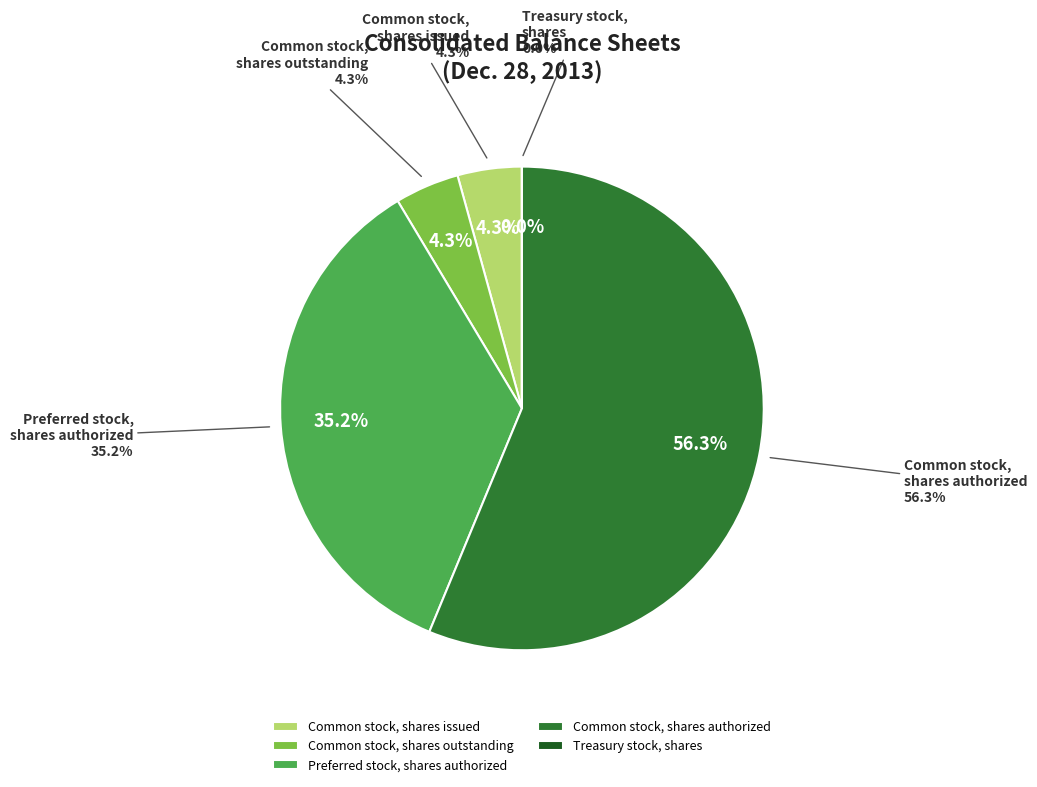

Rank the categories by value from lowest to highest.

Treasury stock, shares, Common stock, shares outstanding, Common stock, shares issued, Preferred stock, shares authorized, Common stock, shares authorized